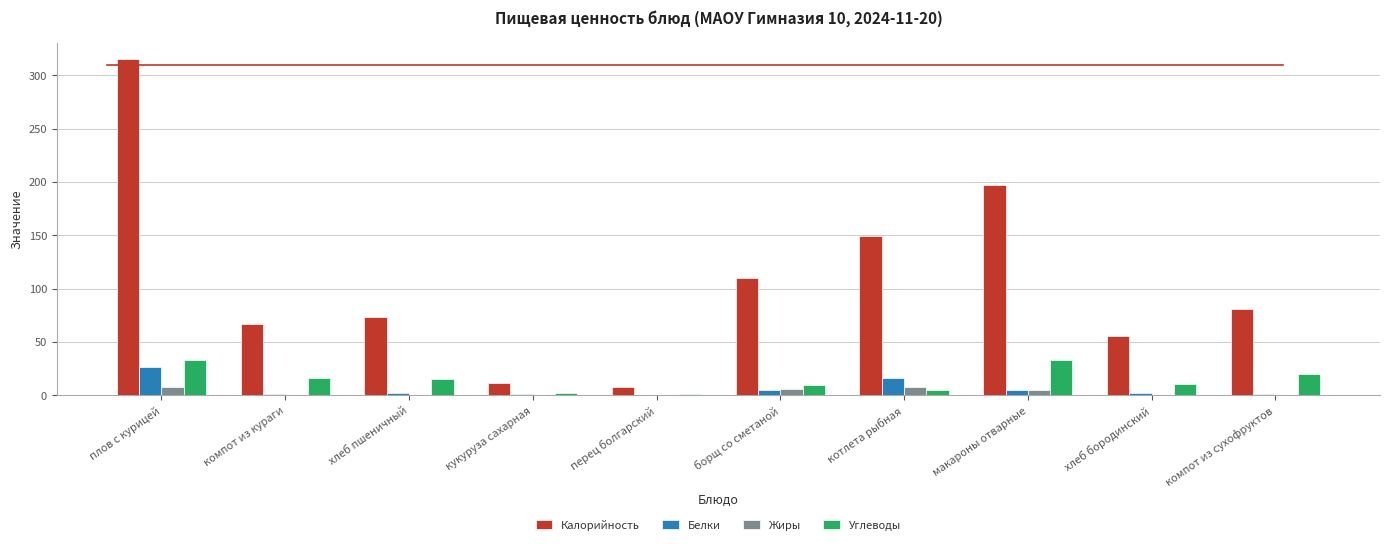

What is the maximum value for Калорийность?

315